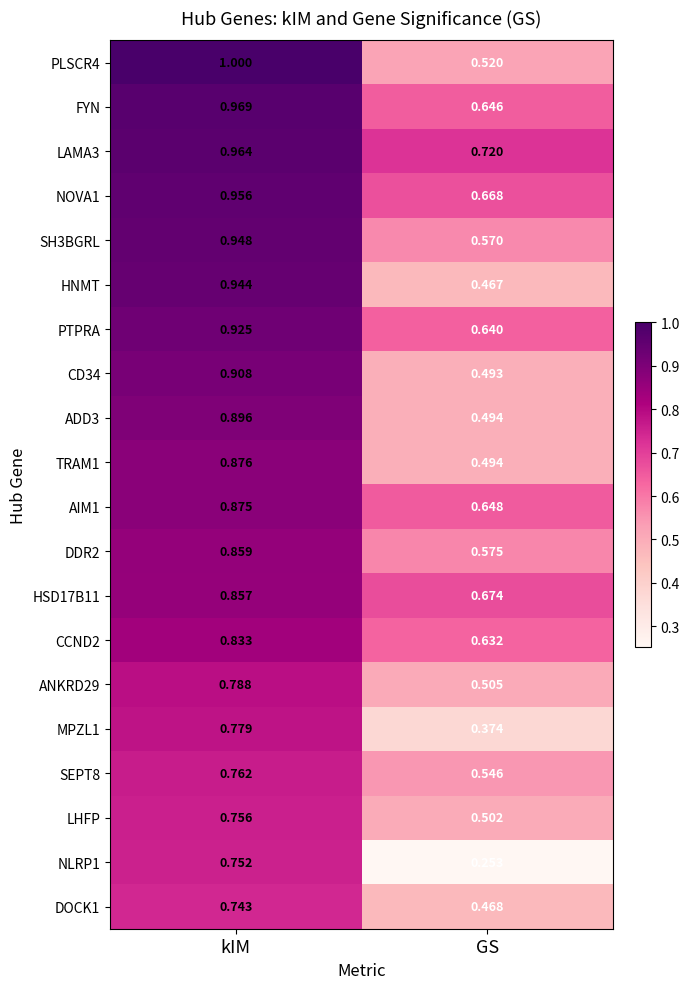

Which category has the lowest value in the DOCK1 series?

GS